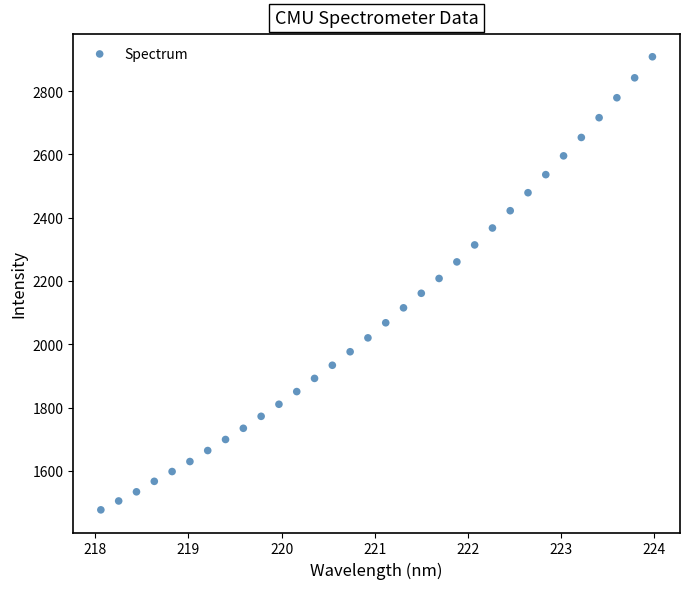

What is the range of Y values (max minus min)?

1431.4